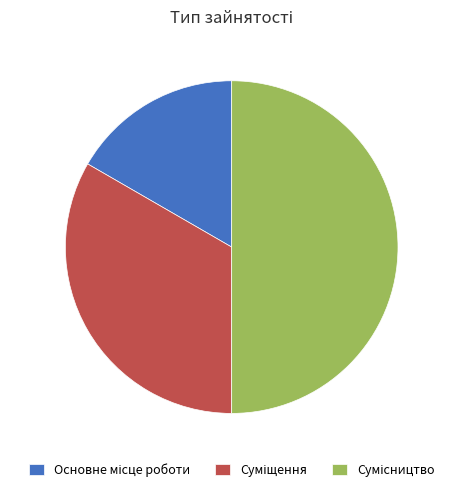

Between Суміщення and Сумісництво, which is larger?

Сумісництво